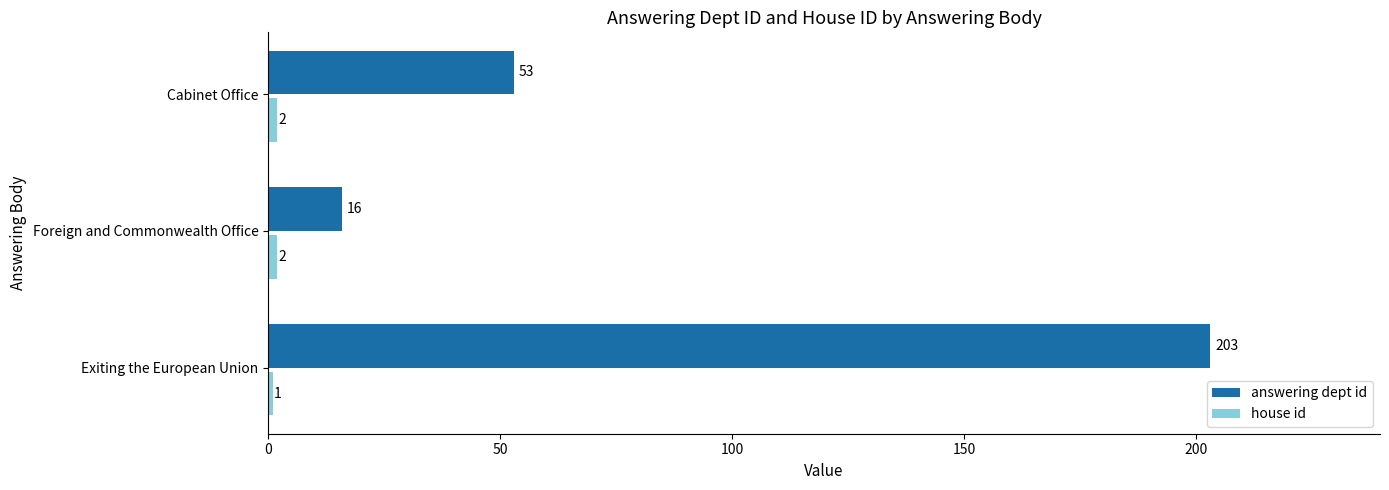

What is the average value of the answering dept id series?

91